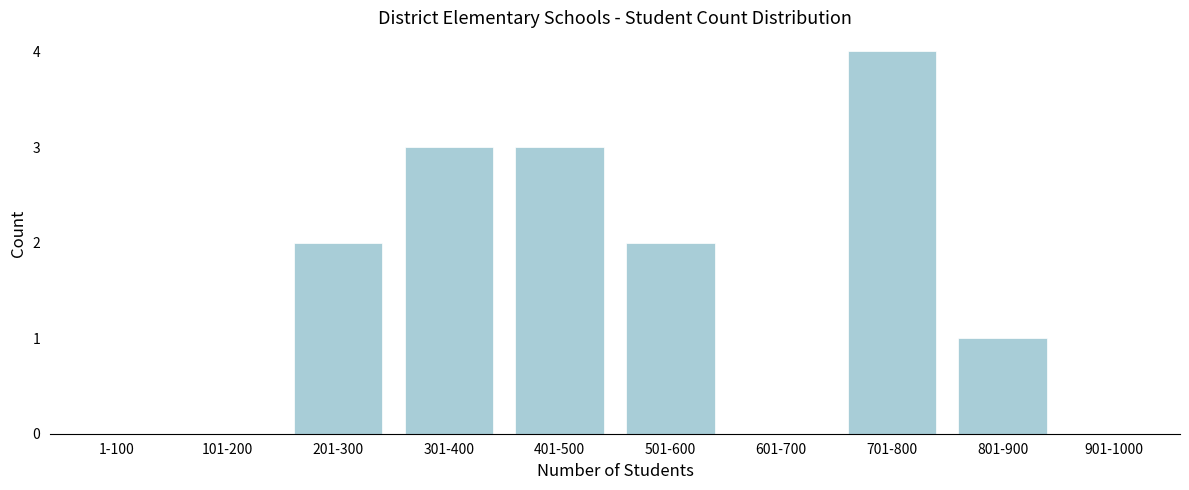

Reading right to left, transcribe all the data shown in this chart.

901-1000=0	801-900=1	701-800=4	601-700=0	501-600=2	401-500=3	301-400=3	201-300=2	101-200=0	1-100=0